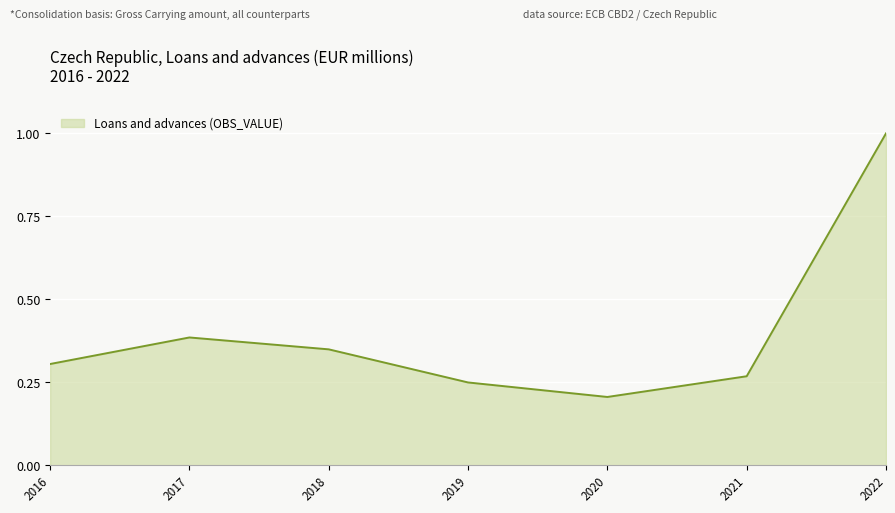

The chart shows a value of 0.3 at 2020. True or false?

False